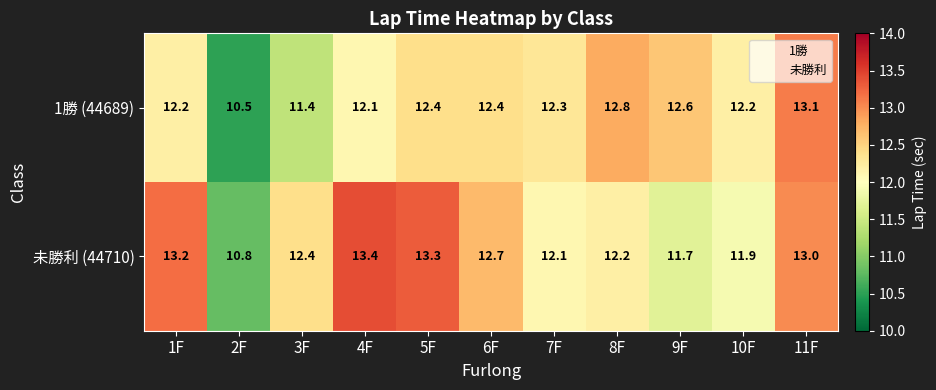

Reading right to left, transcribe all the data shown in this chart.

1勝 (44689): 11F=13.1	10F=12.2	9F=12.6	8F=12.8	7F=12.3	6F=12.4	5F=12.4	4F=12.1	3F=11.4	2F=10.5	1F=12.2
未勝利 (44710): 11F=13.0	10F=11.9	9F=11.7	8F=12.2	7F=12.1	6F=12.7	5F=13.3	4F=13.4	3F=12.4	2F=10.8	1F=13.2